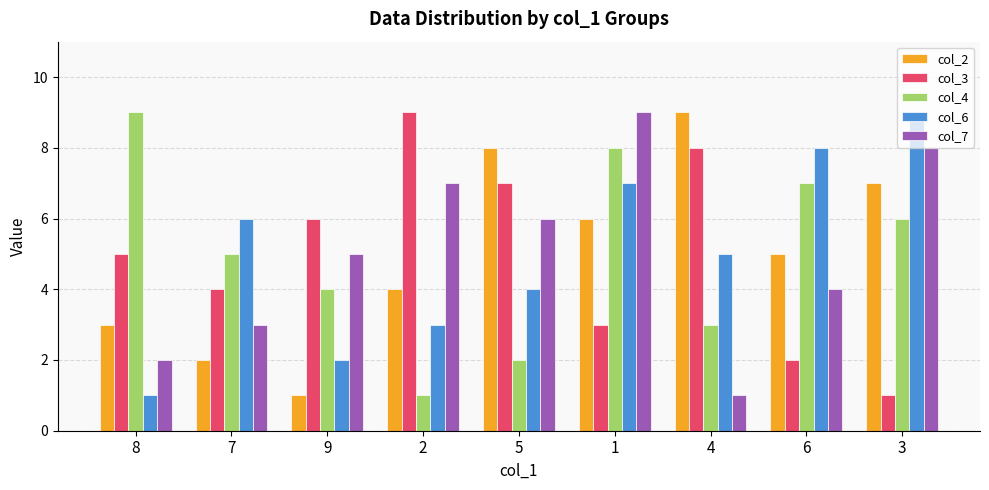

What is the sum of the col_6 values at 9 and 4?

7